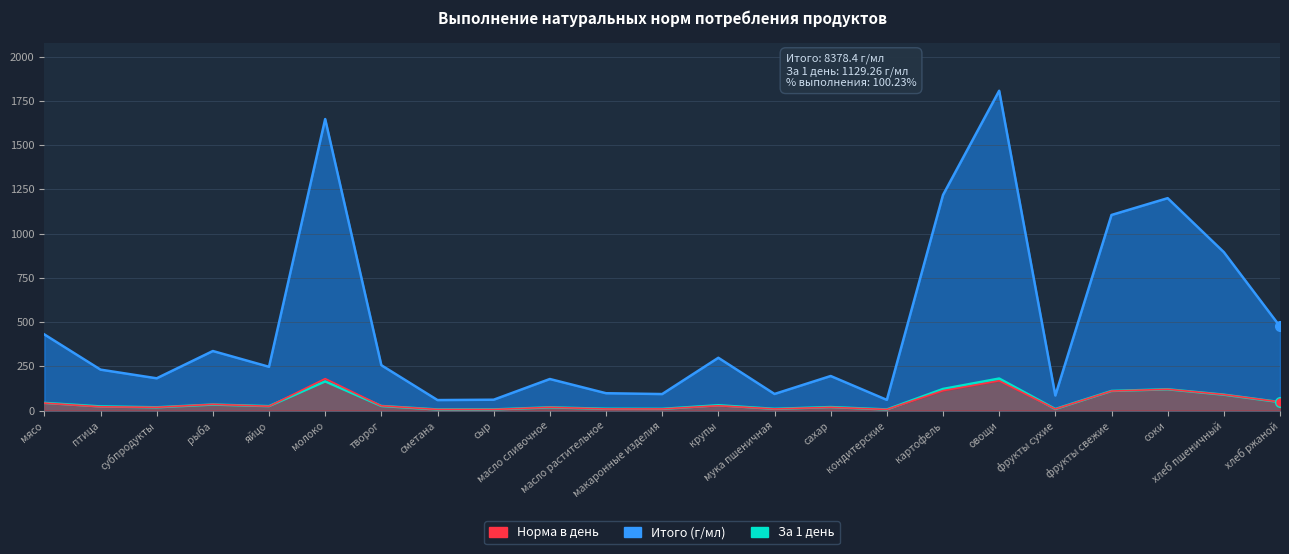

How many interior local valleys does the Итого (г/мл) series have?

7